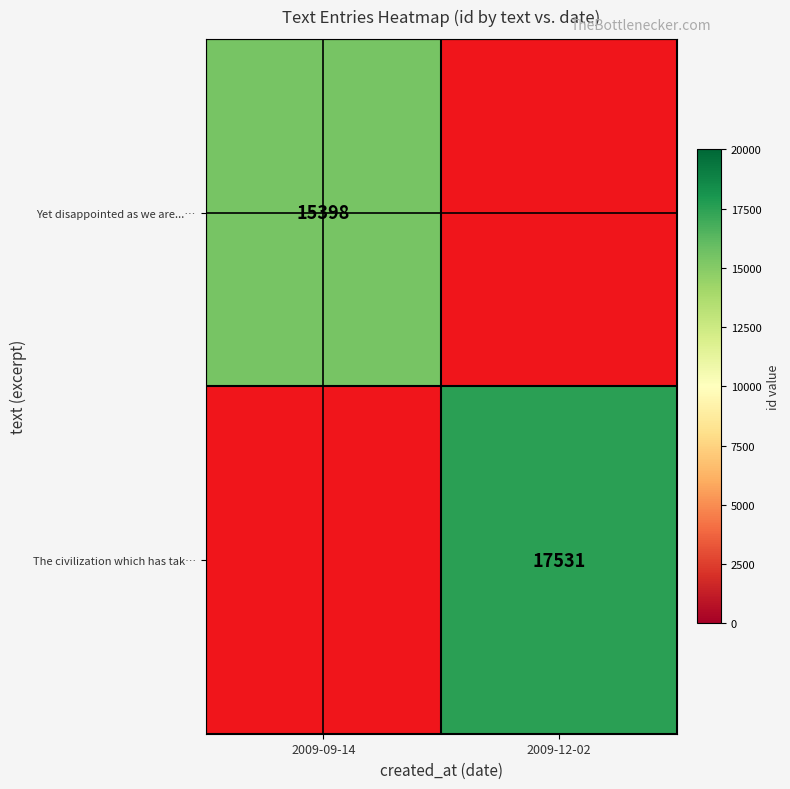

The Yet disappointed as we are...… series shows 15398 at 2009-09-14. True or false?

True